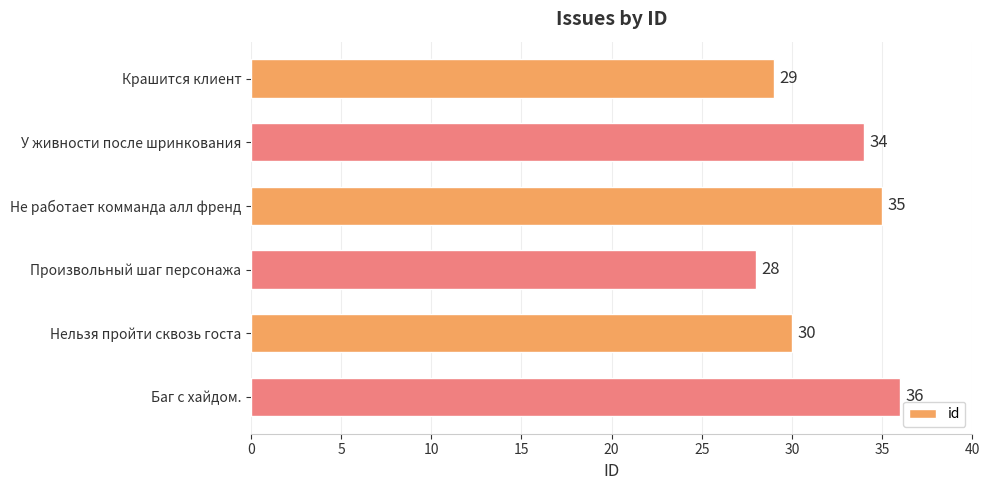

Which has a higher value, У живности после шринкования or Произвольный шаг персонажа?

У живности после шринкования